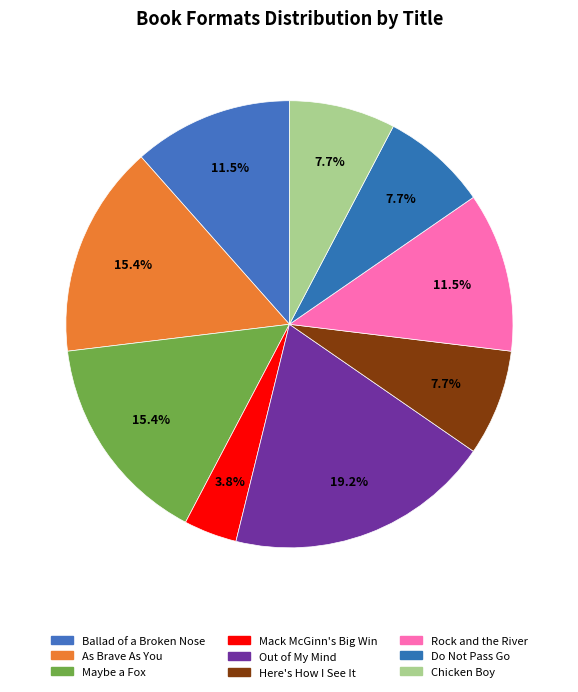

Is Maybe a Fox the majority of the pie?

No